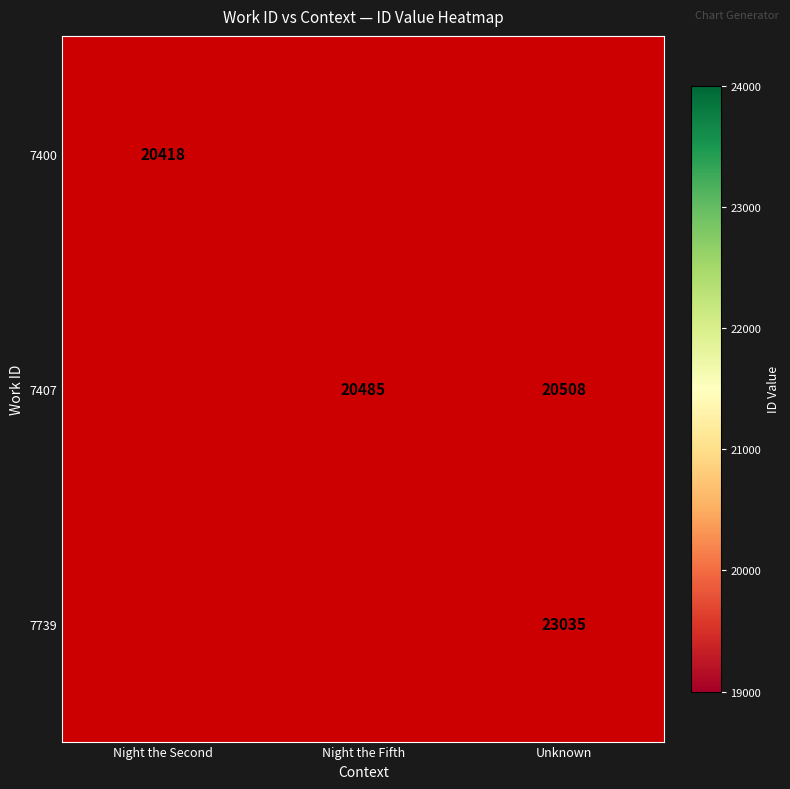

At how many categories does at least one series exceed 22290?

1